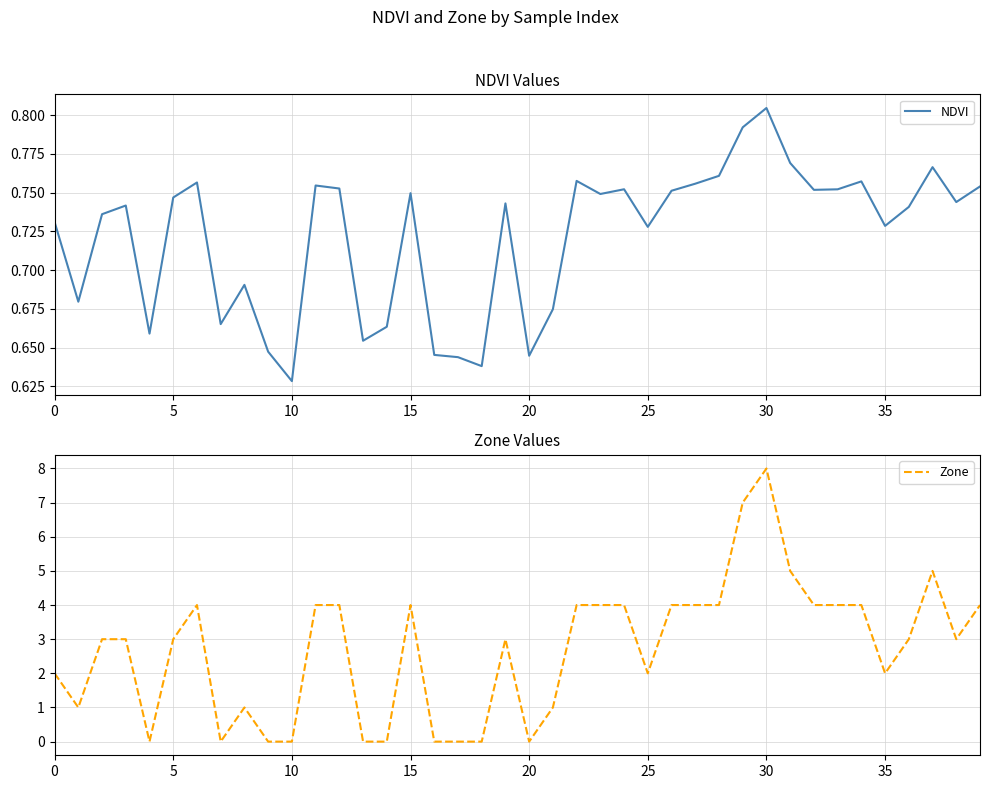

How many categories are shown in the chart?

40